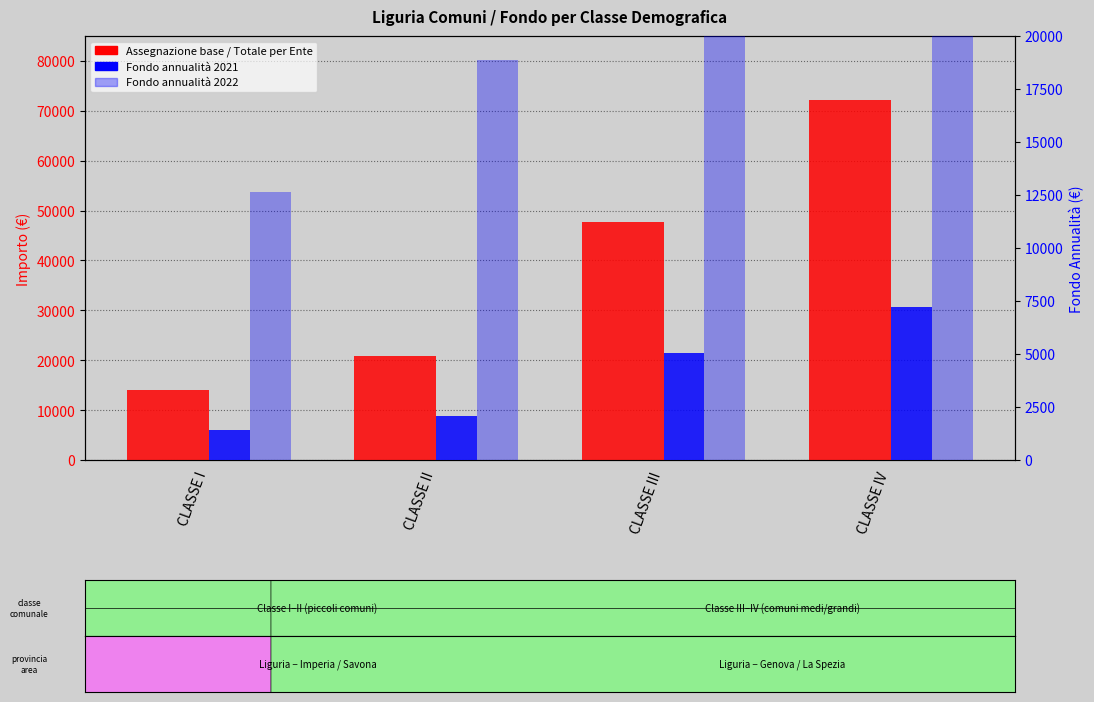

True or false: Fondo annualita 2021 has a value of 1909.6 at CLASSE I.

False